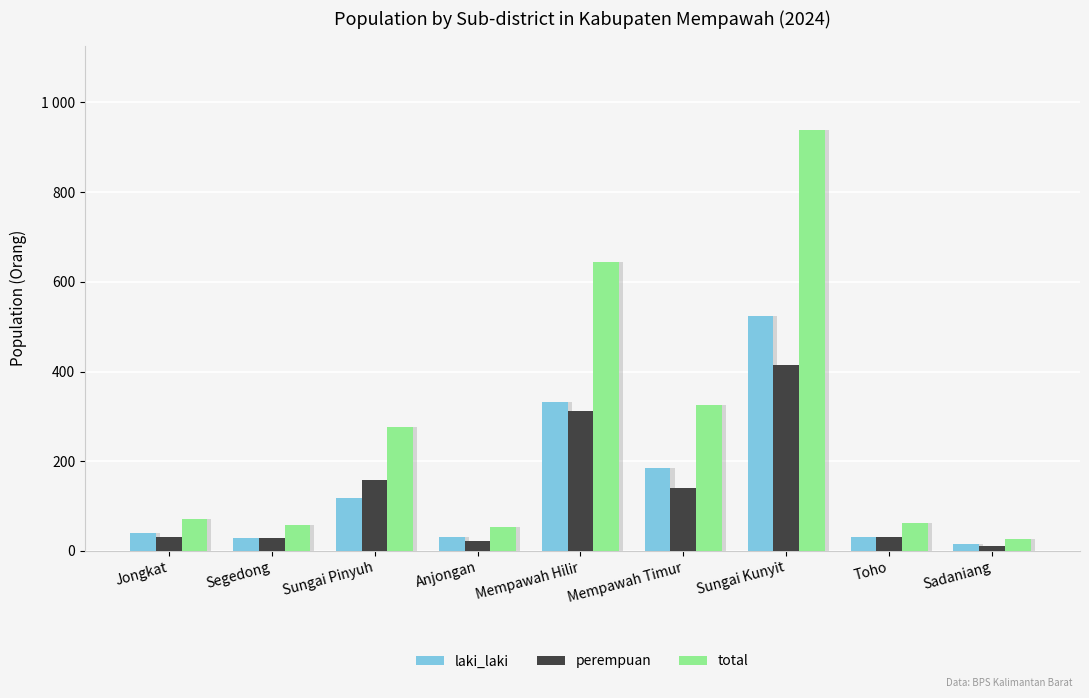

At how many categories does at least one series exceed 564?

2